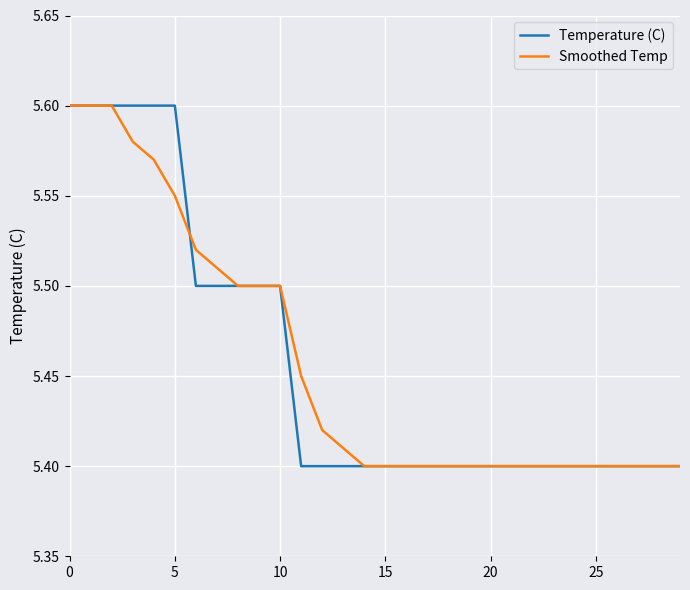

Does the chart have visible grid lines?

Yes